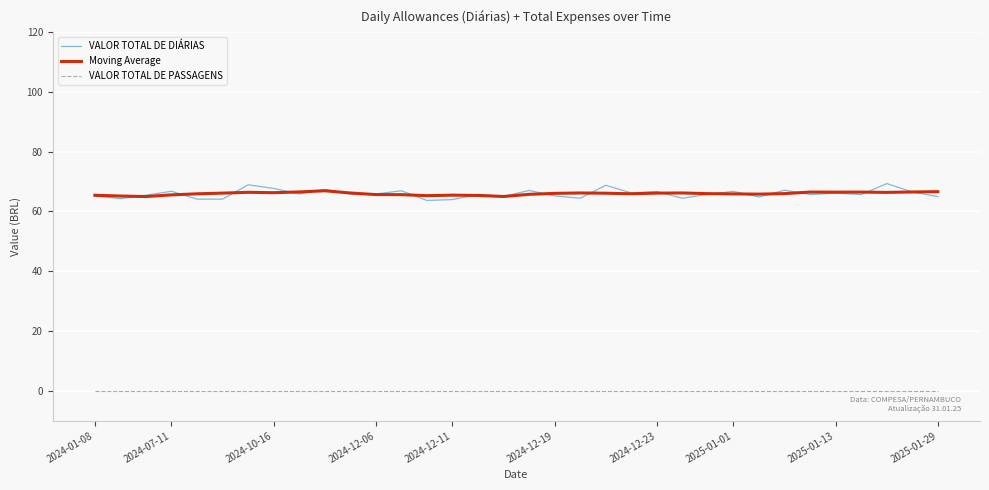

True or false: VALOR TOTAL DE PASSAGENS and Moving Average cross at least once.

False